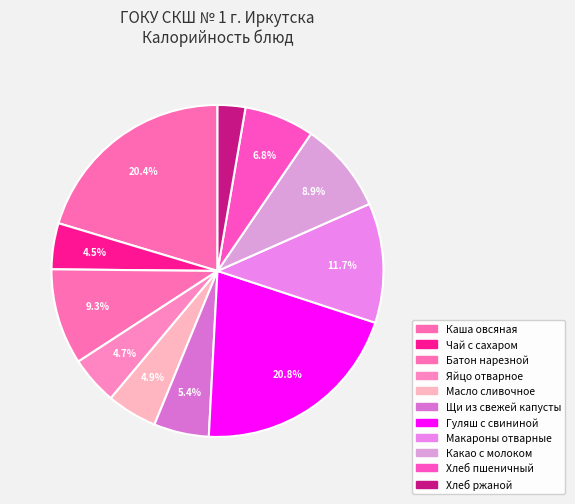

Count the number of slices in the pie.

11